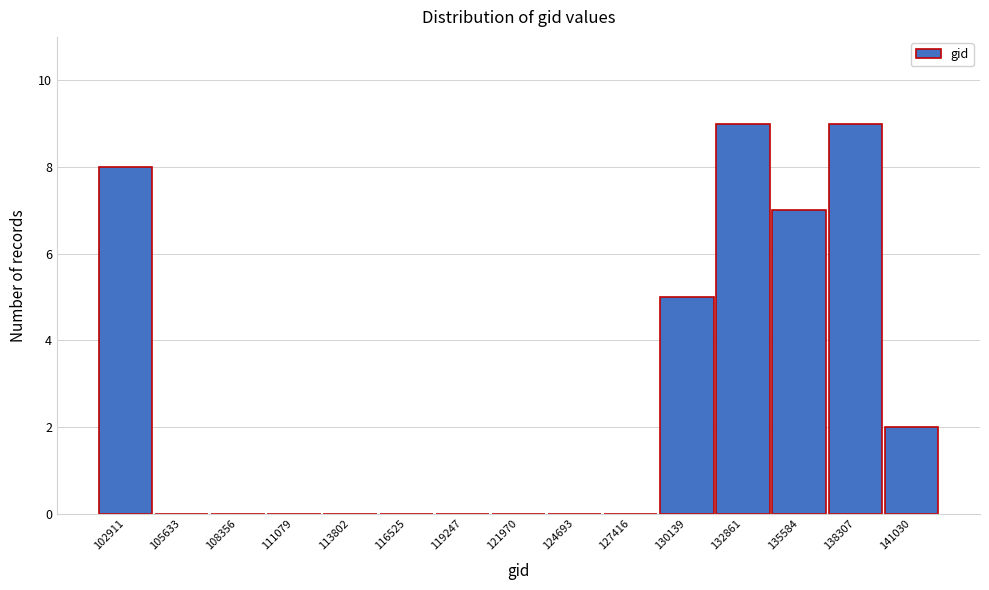

Reading left to right, list all the values displayed in this chart.

102911=8	105633=0	108356=0	111079=0	113802=0	116525=0	119247=0	121970=0	124693=0	127416=0	130139=5	132861=9	135584=7	138307=9	141030=2